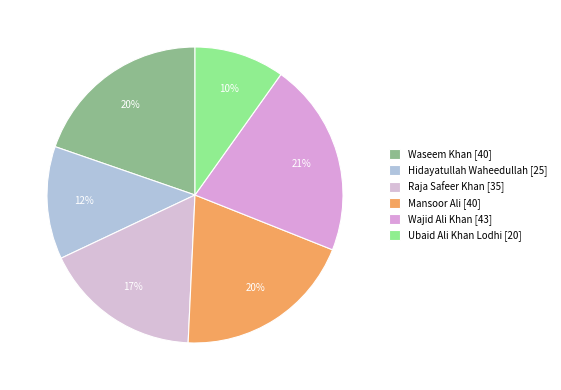

How many segments does this pie chart have?

6